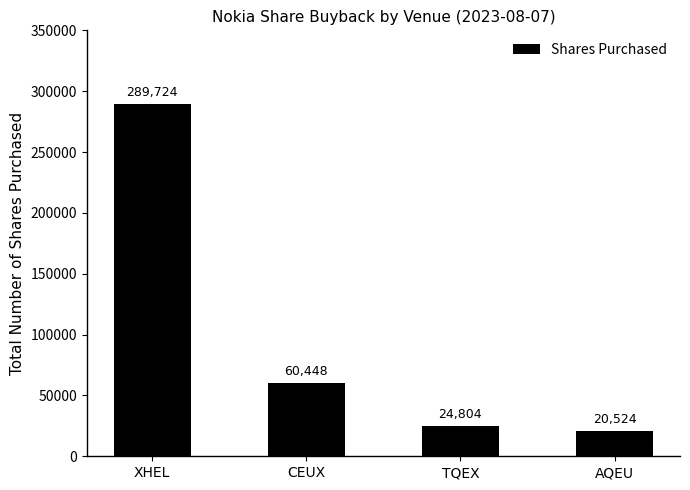

What is the approximate value at TQEX, to the nearest 10?

24800